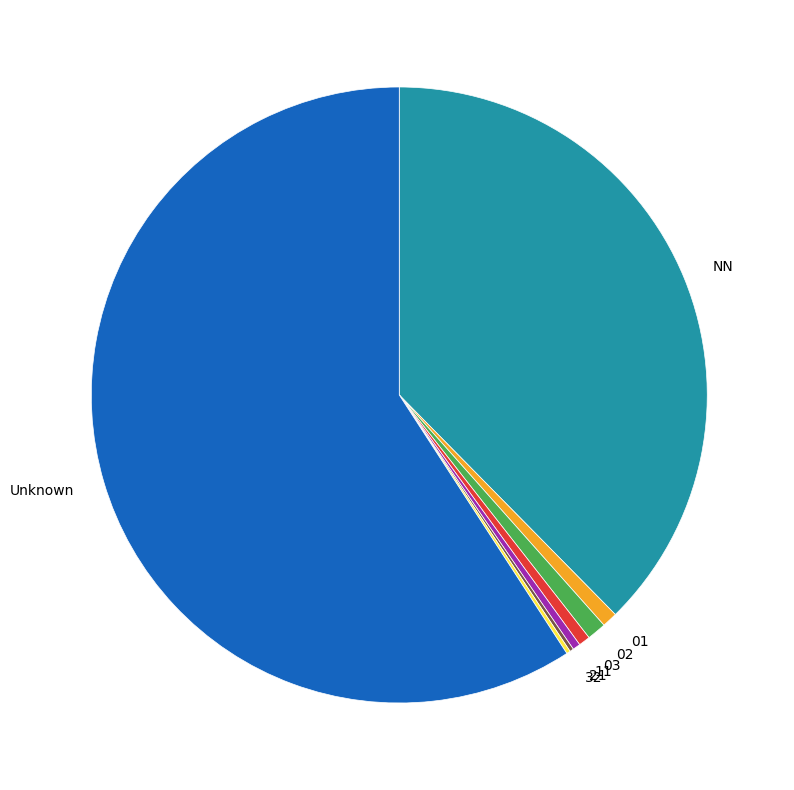

Between 02 and Unknown, which is larger?

Unknown